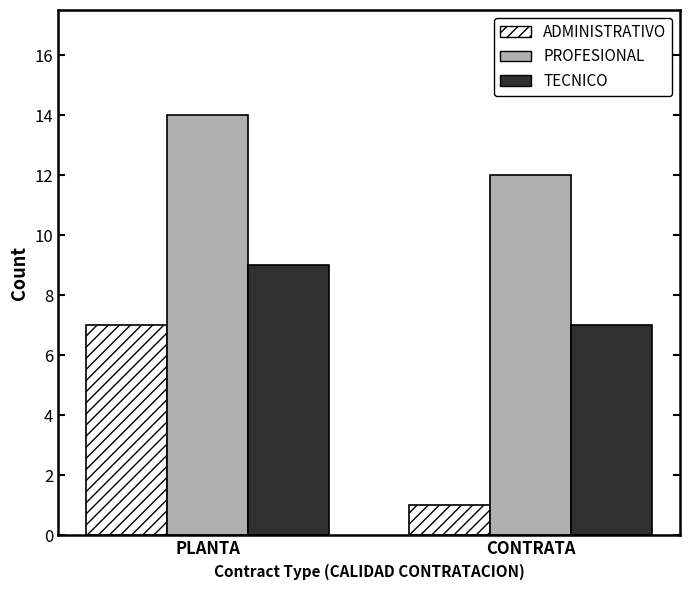

Count the TECNICO values in the range 7 to 9.

2